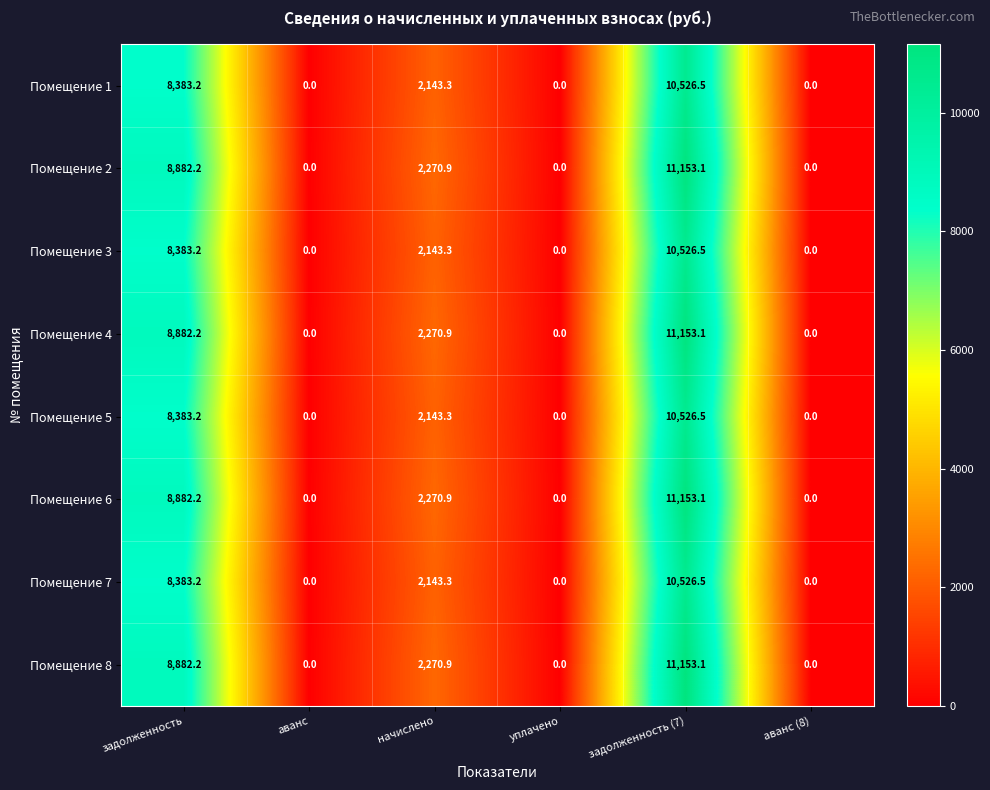

How many data points in Помещение 3 are less than 2143?

3